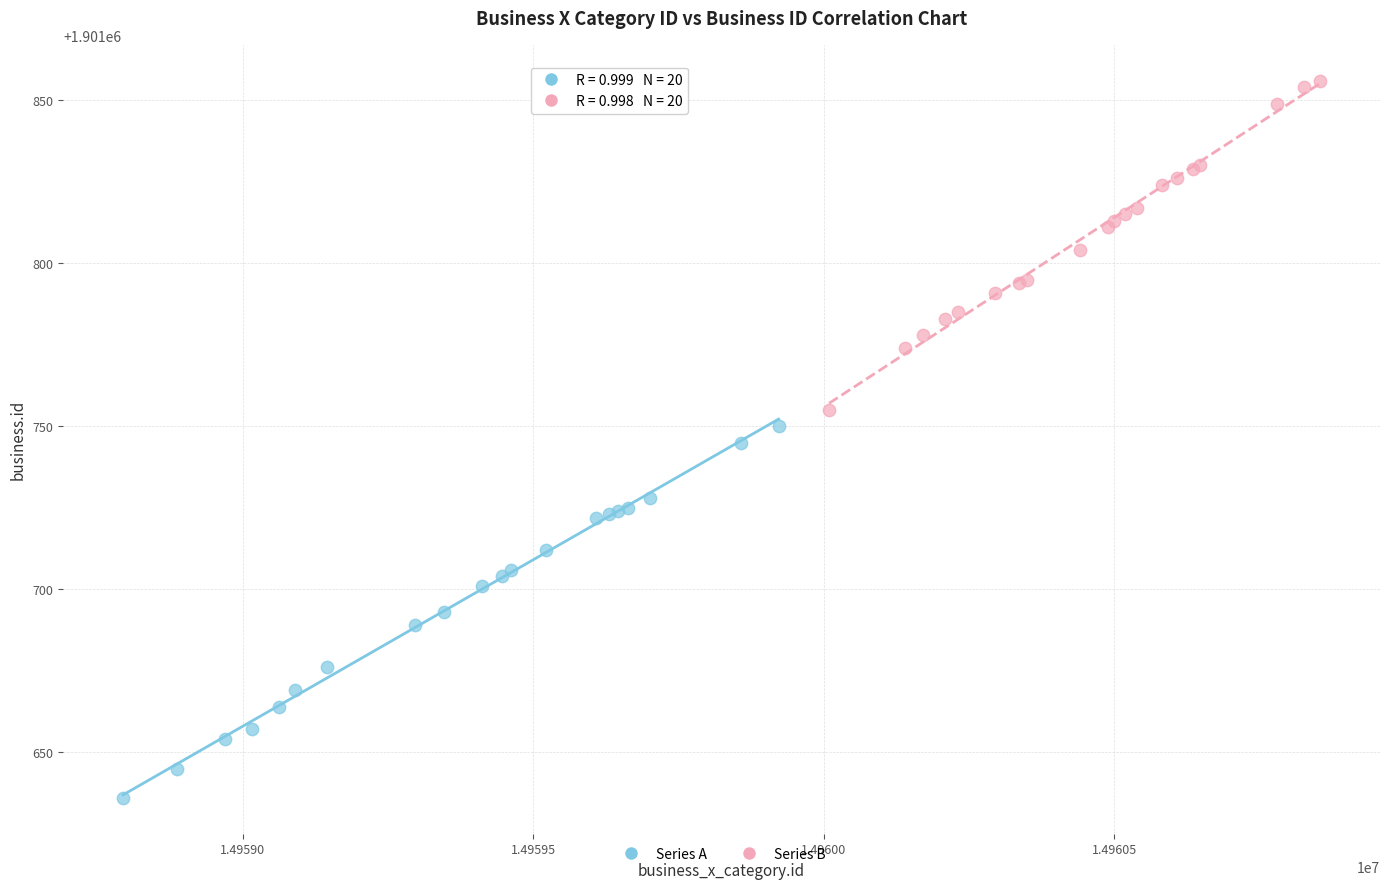

What are all the series names shown in the legend?

Series A, Series B